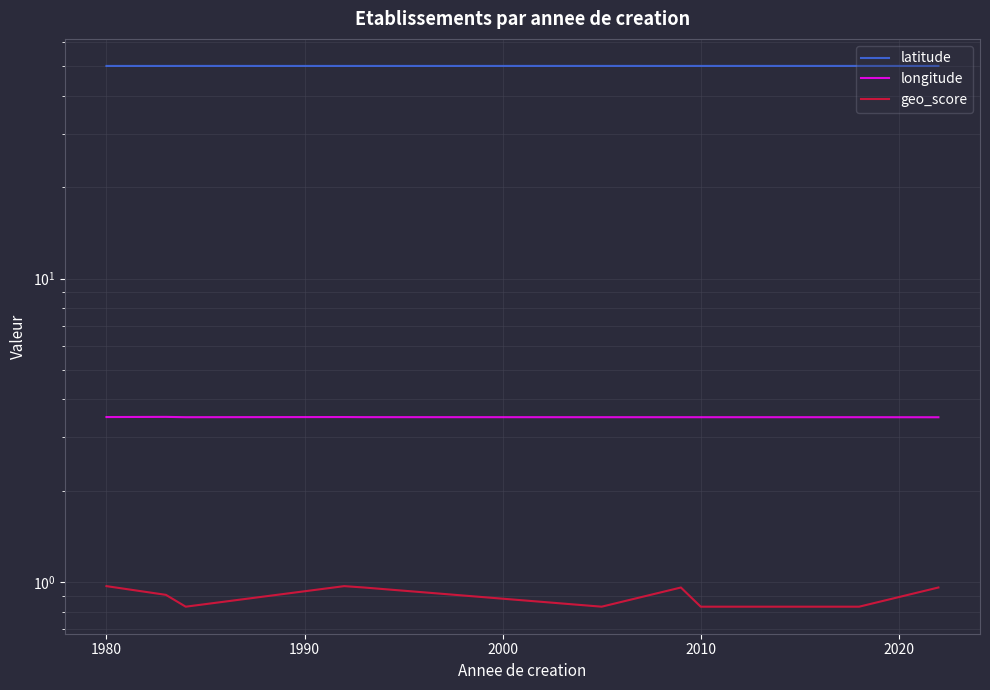

Is this an area chart (filled region under the line)?

No